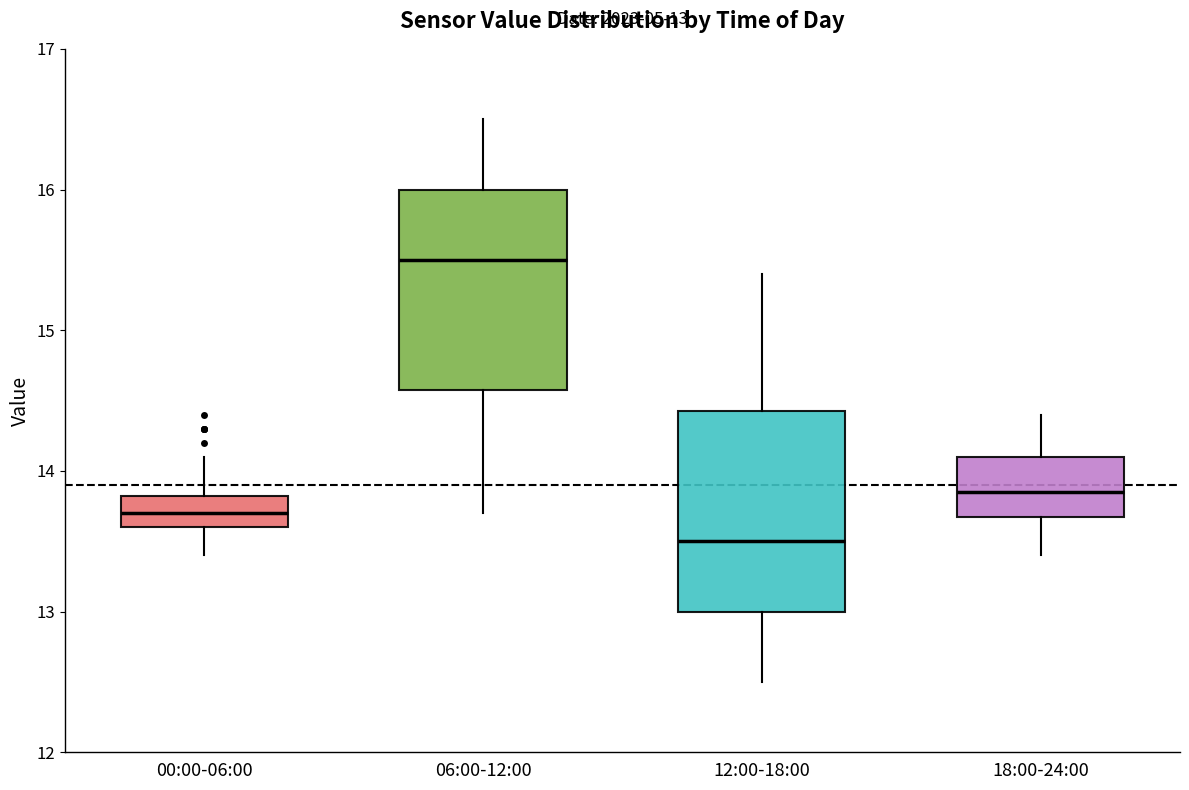

Which box has the highest median line?

06:00-12:00